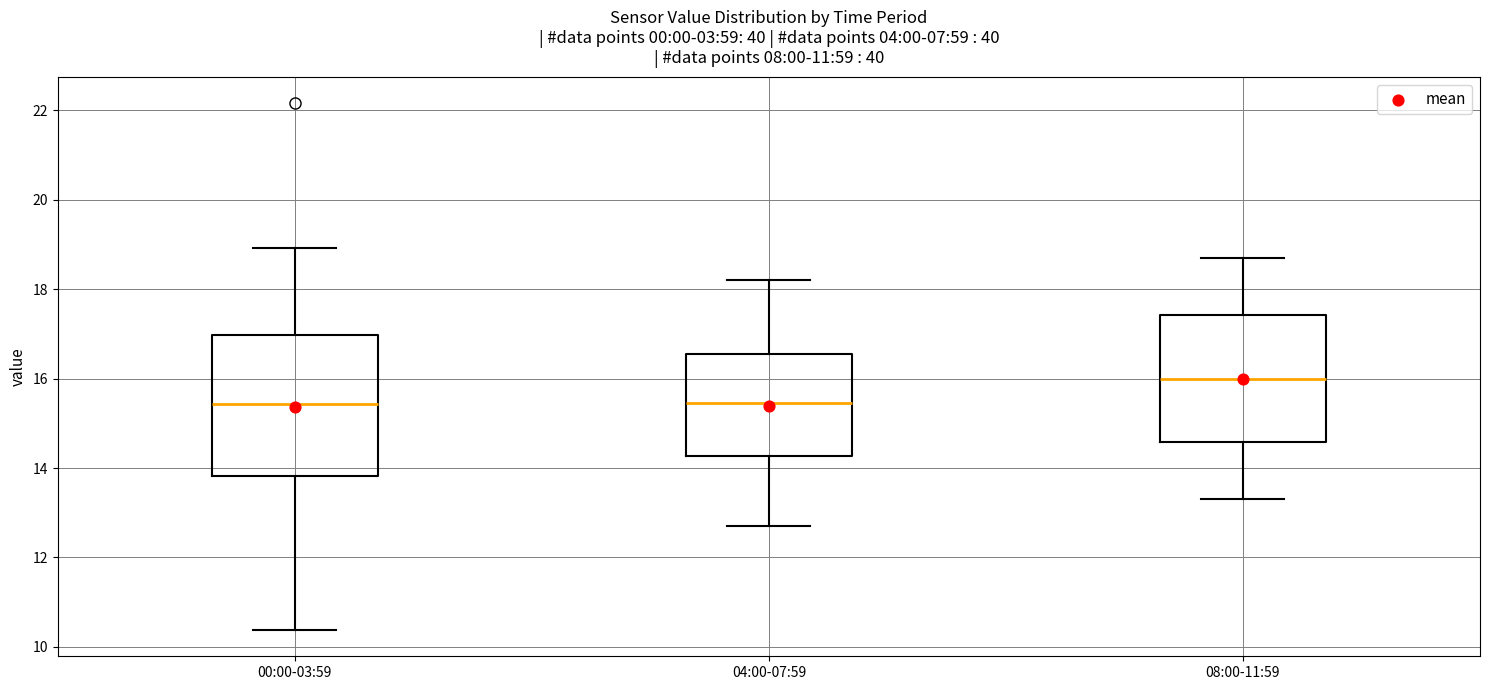

Where does the upper whisker of the box for 04:00-07:59 end on the y-axis? The values are not printed on the chart, so give them approximately, as read against the axis.

18.2